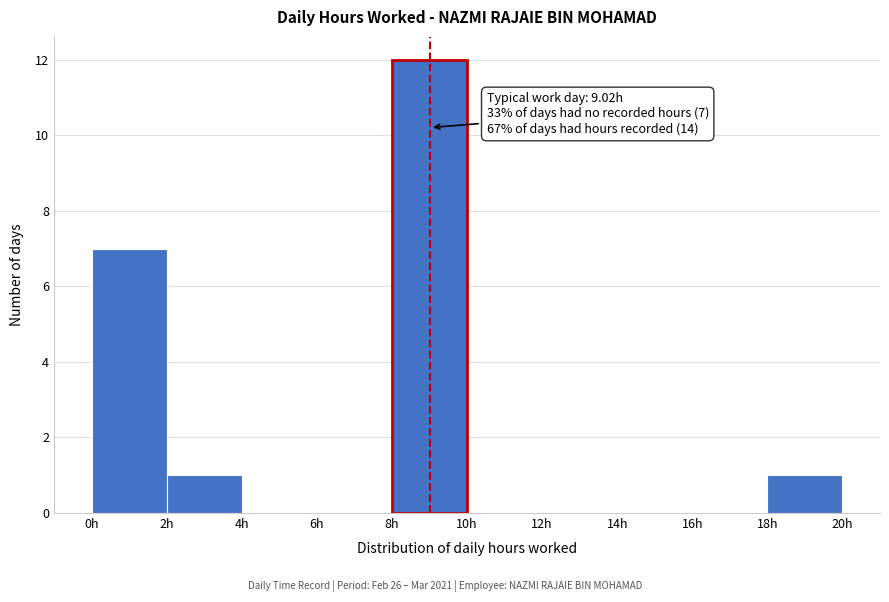

Which range on the x-axis has the tallest bar?

8 to 10